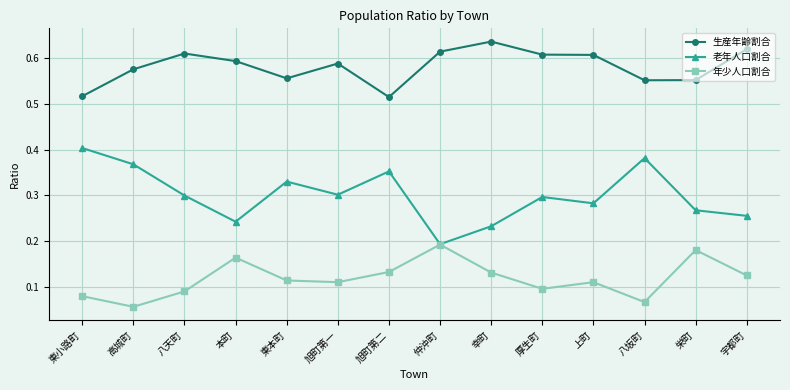

List the series in order of their overall mean, lowest first.

年少人口割合, 老年人口割合, 生産年齢割合